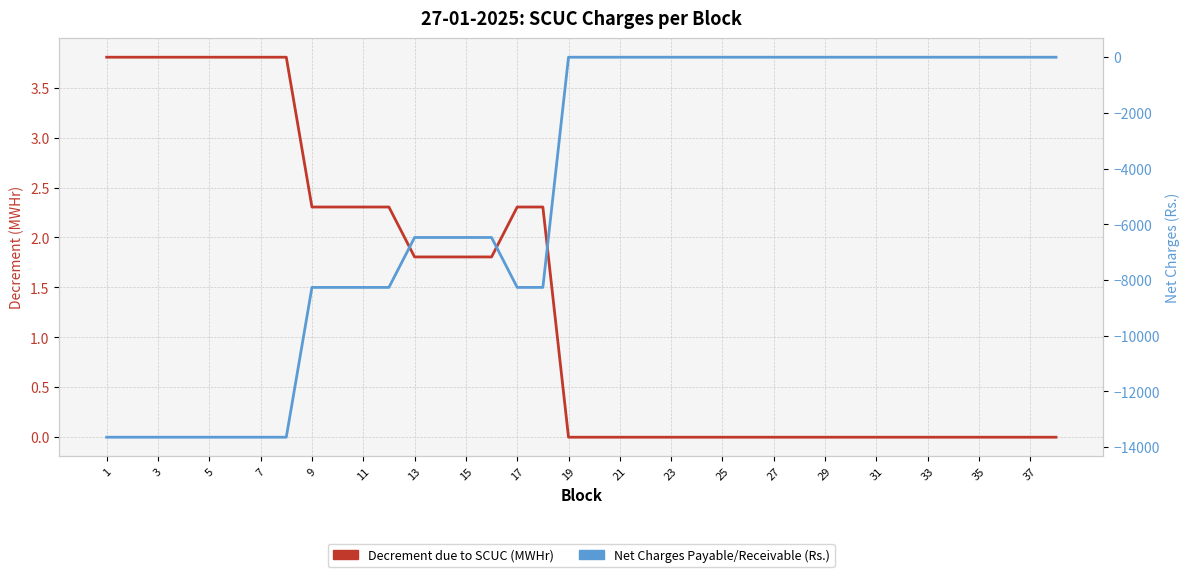

Is it true that Net Charges Payable/Receivable (Rs.) equals -8293.9 at 27?

False